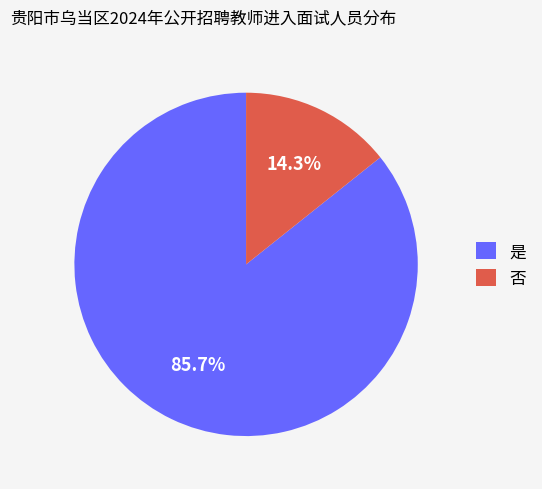

How much of the chart is everything except 否?

85.7%